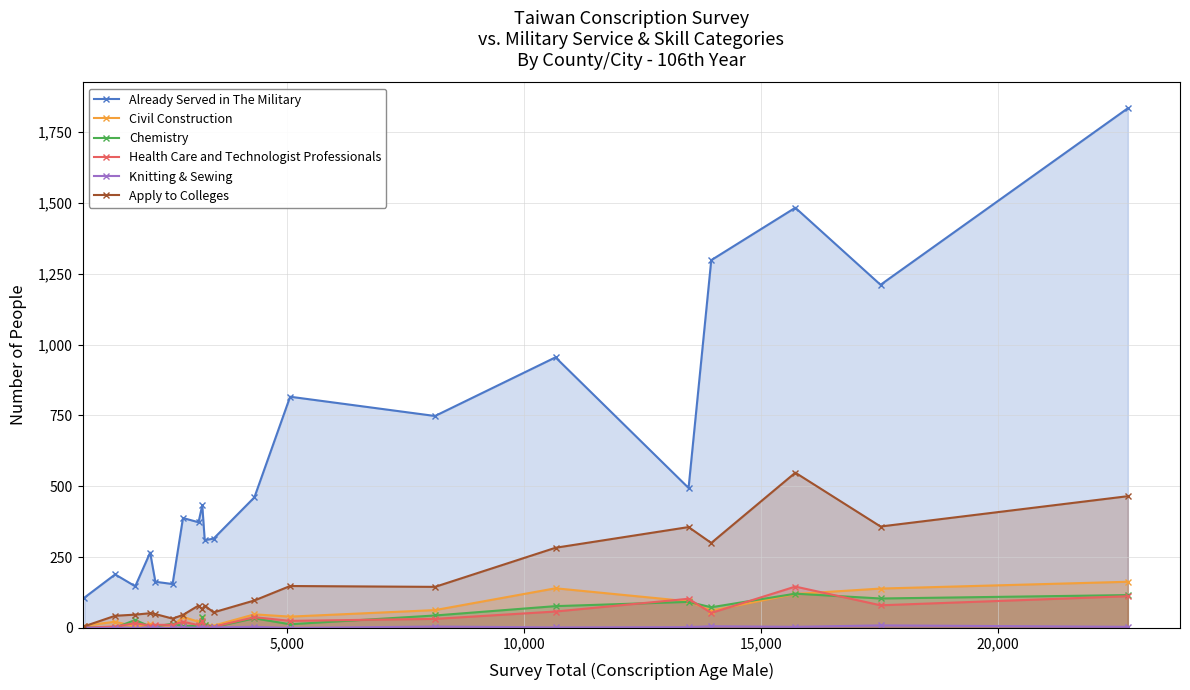

True or false: Apply to Colleges and Already Served in The Military cross at least once.

False